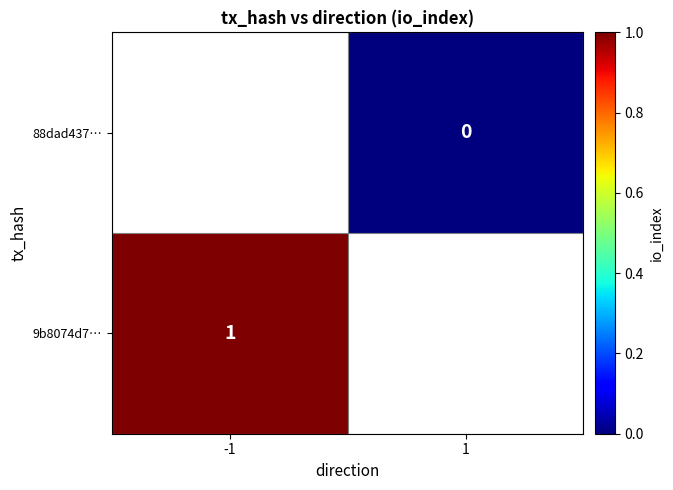

Is it true that 9b8074d7… equals 2 at -1?

False